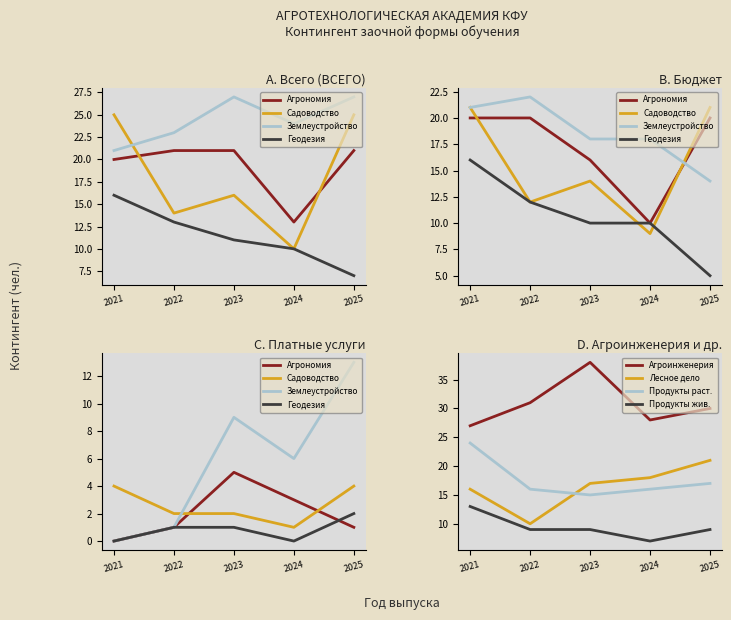

List the labels in order of Лесное дело value, smallest first.

2022, 2021, 2023, 2024, 2025